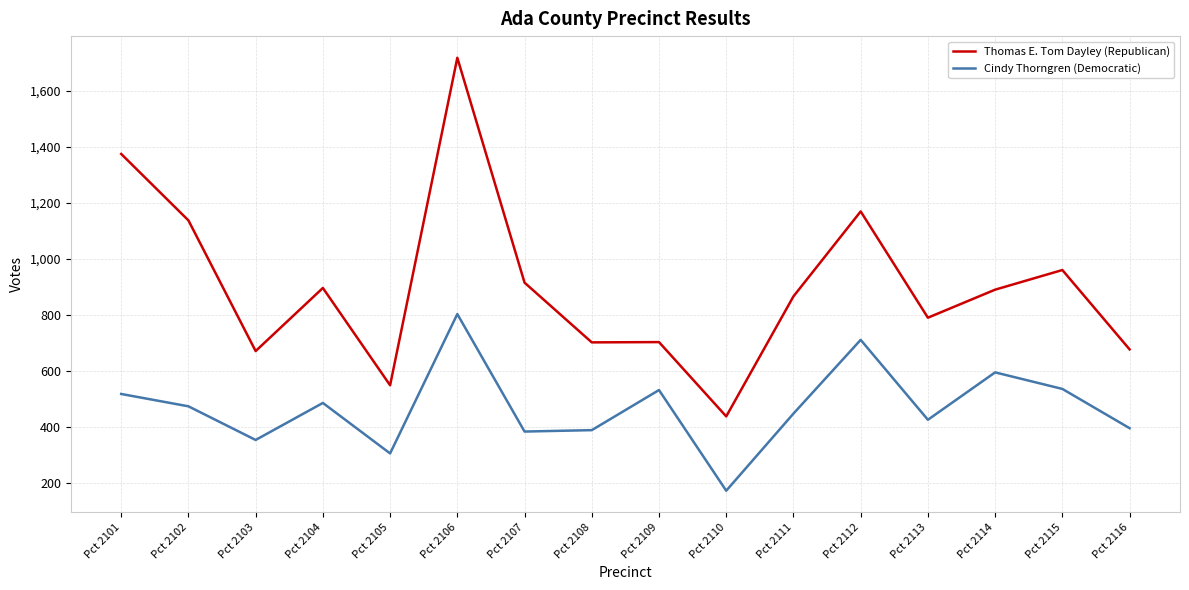

True or false: Cindy Thorngren (Democratic) and Thomas E. Tom Dayley (Republican) intersect in this chart.

False